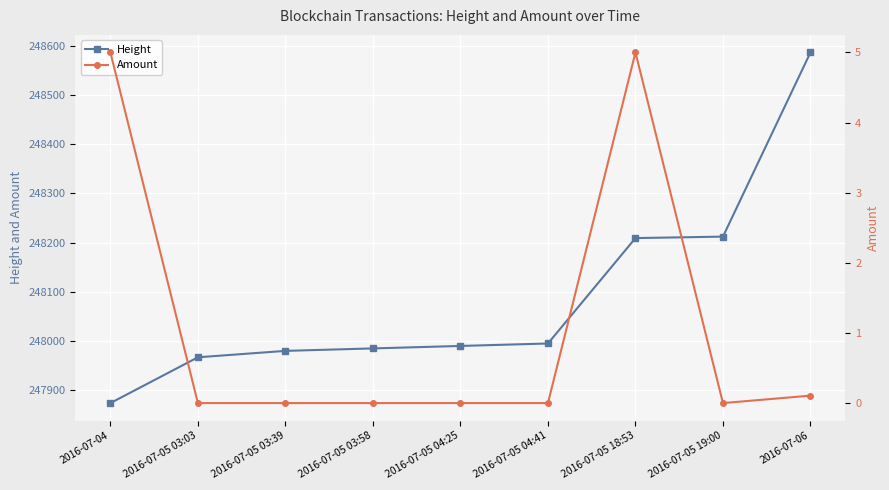

Reading left to right, extract all data points from this chart.

Height: 2016-07-04=247874.0	2016-07-05 03:03=247967.0	2016-07-05 03:39=247980.0	2016-07-05 03:58=247985.0	2016-07-05 04:25=247990.0	2016-07-05 04:41=247995.0	2016-07-05 18:53=248209.0	2016-07-05 19:00=248212.0	2016-07-06=248586.0
Amount: 2016-07-04=5.0	2016-07-05 03:03=0.0	2016-07-05 03:39=0.0	2016-07-05 03:58=0.0	2016-07-05 04:25=0.0	2016-07-05 04:41=0.0	2016-07-05 18:53=5.0	2016-07-05 19:00=0.0	2016-07-06=0.1